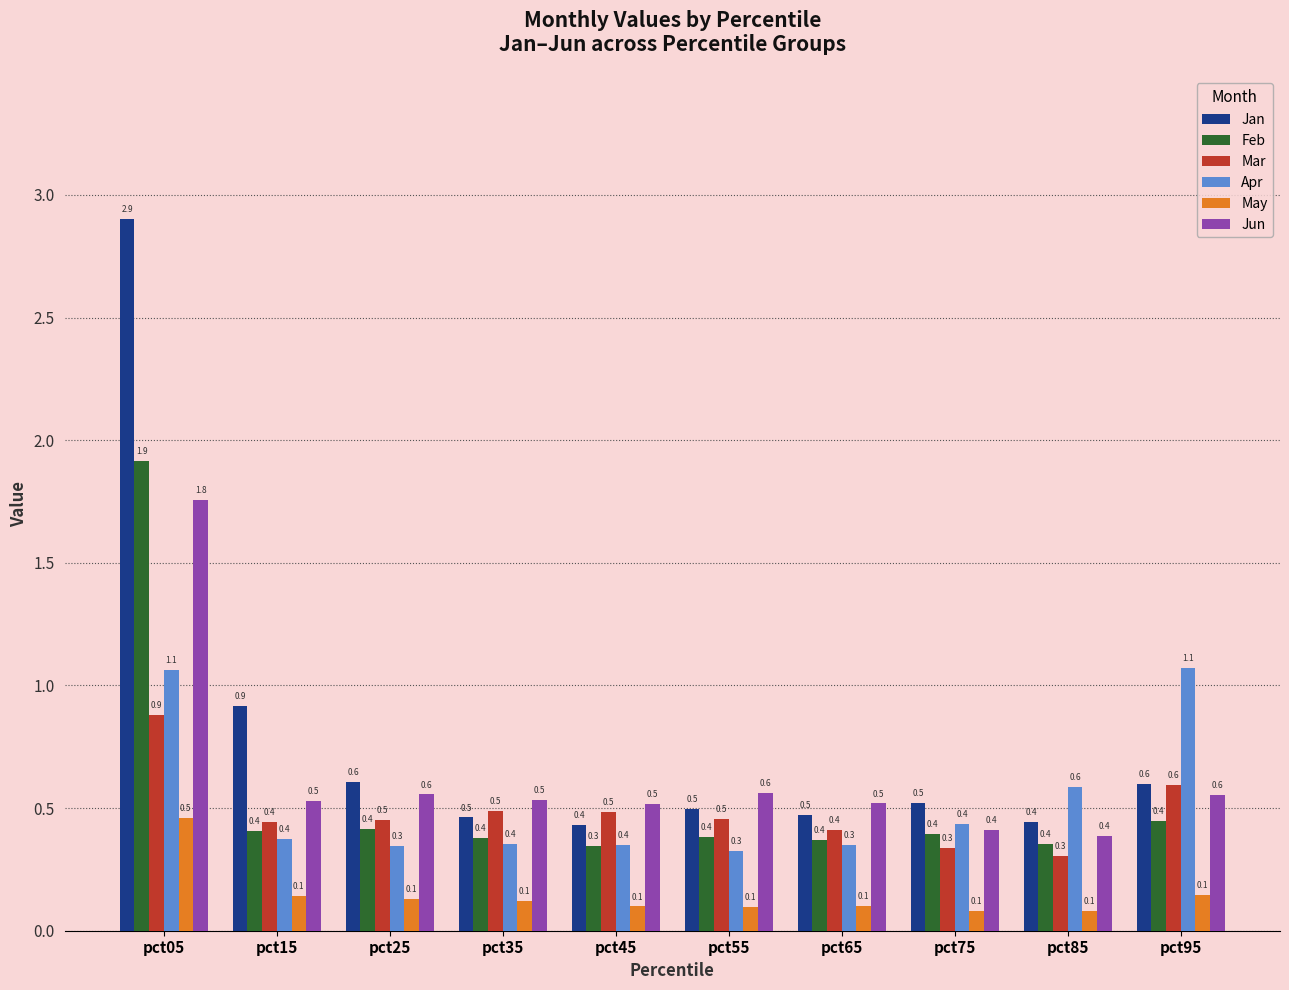

Reading right to left, transcribe all the data shown in this chart.

Jan: 0.6	0.4	0.5	0.5	0.5	0.4	0.5	0.6	0.9	2.9
Feb: 0.4	0.4	0.4	0.4	0.4	0.3	0.4	0.4	0.4	1.9
Mar: 0.6	0.3	0.3	0.4	0.5	0.5	0.5	0.5	0.4	0.9
Apr: 1.1	0.6	0.4	0.3	0.3	0.4	0.4	0.3	0.4	1.1
May: 0.1	0.1	0.1	0.1	0.1	0.1	0.1	0.1	0.1	0.5
Jun: 0.6	0.4	0.4	0.5	0.6	0.5	0.5	0.6	0.5	1.8